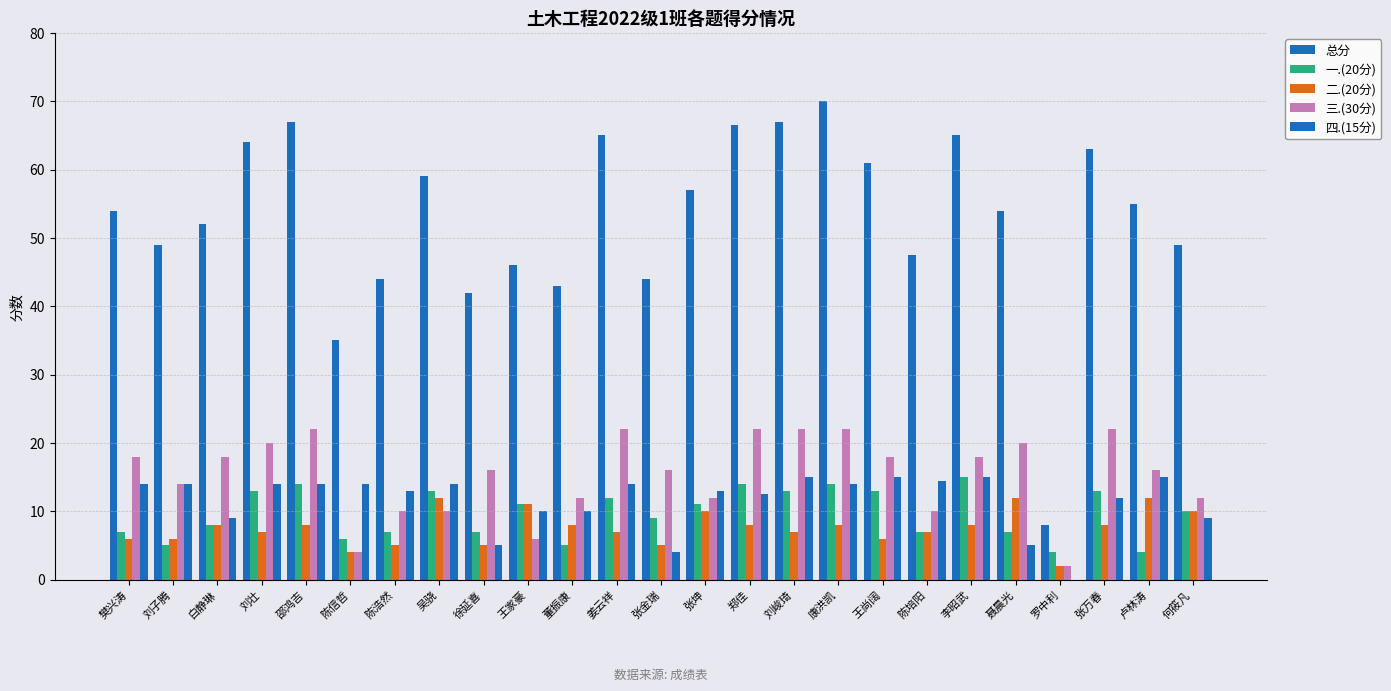

How many groups of bars are there?

25